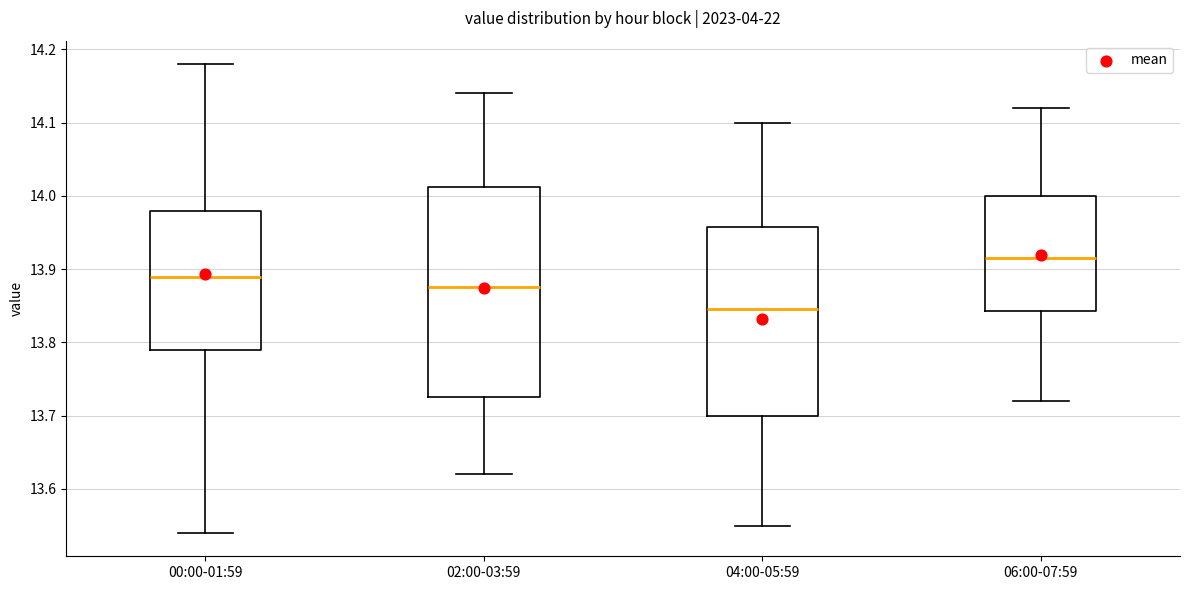

Which box is the tallest, from its lower edge to its upper edge?

02:00-03:59